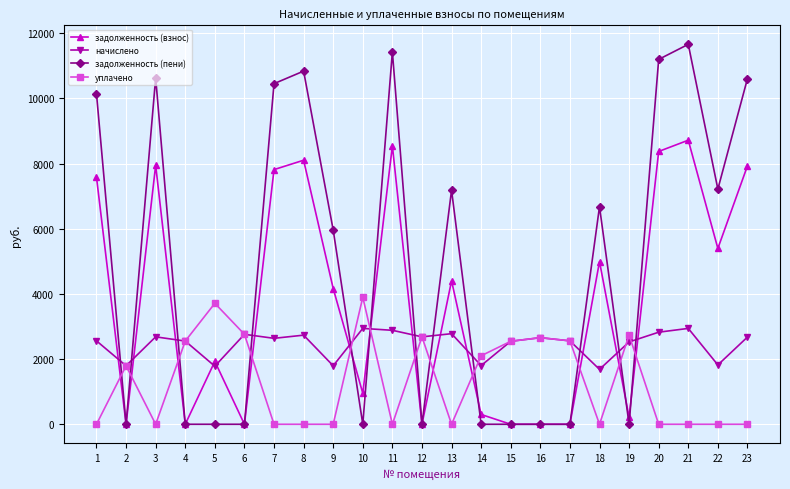

Which label corresponds to the largest value in the chart?

21